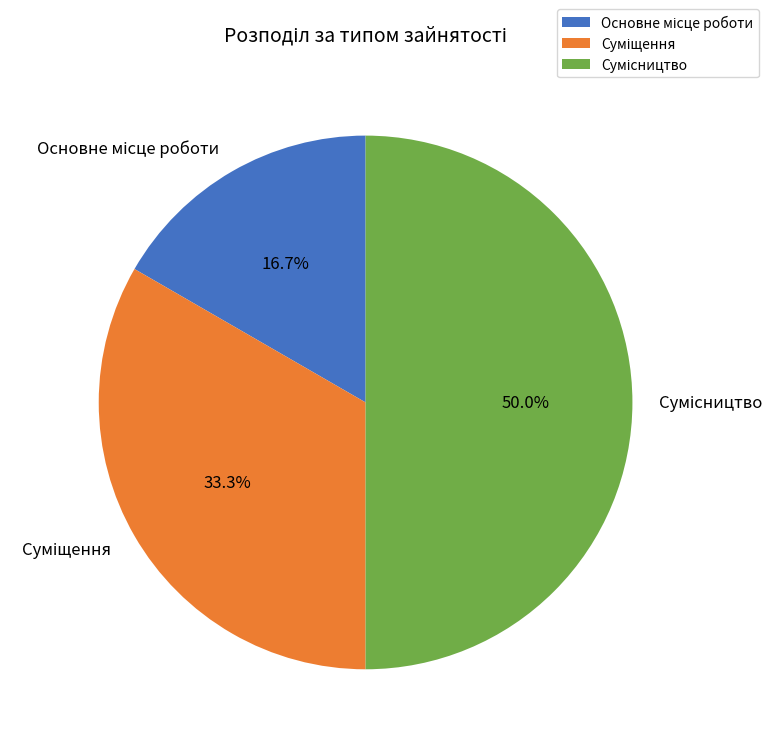

How many segments does this pie chart have?

3